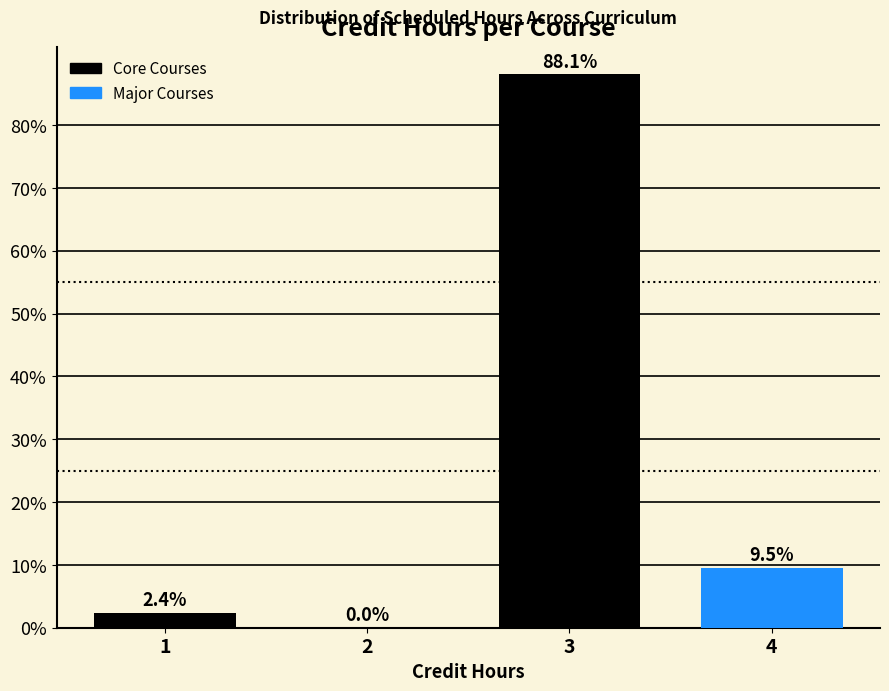

Over which range of the x-axis is the bar tallest?

2.5 to 3.5